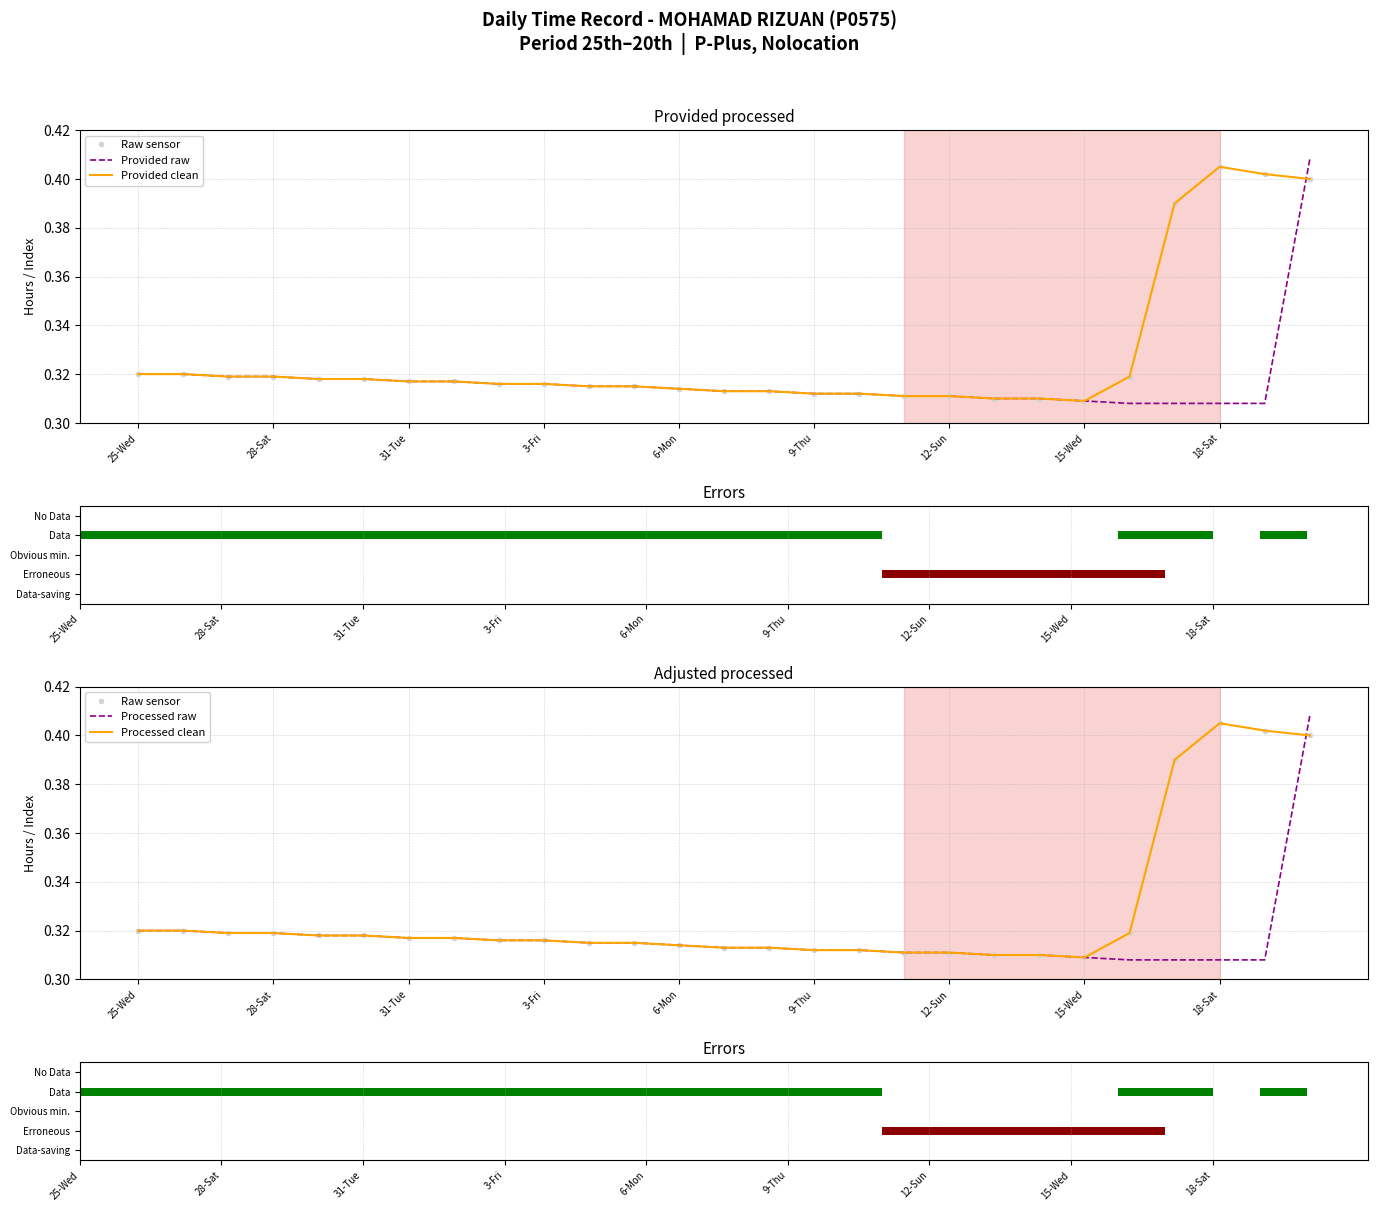

At how many categories does at least one series exceed 0?

27